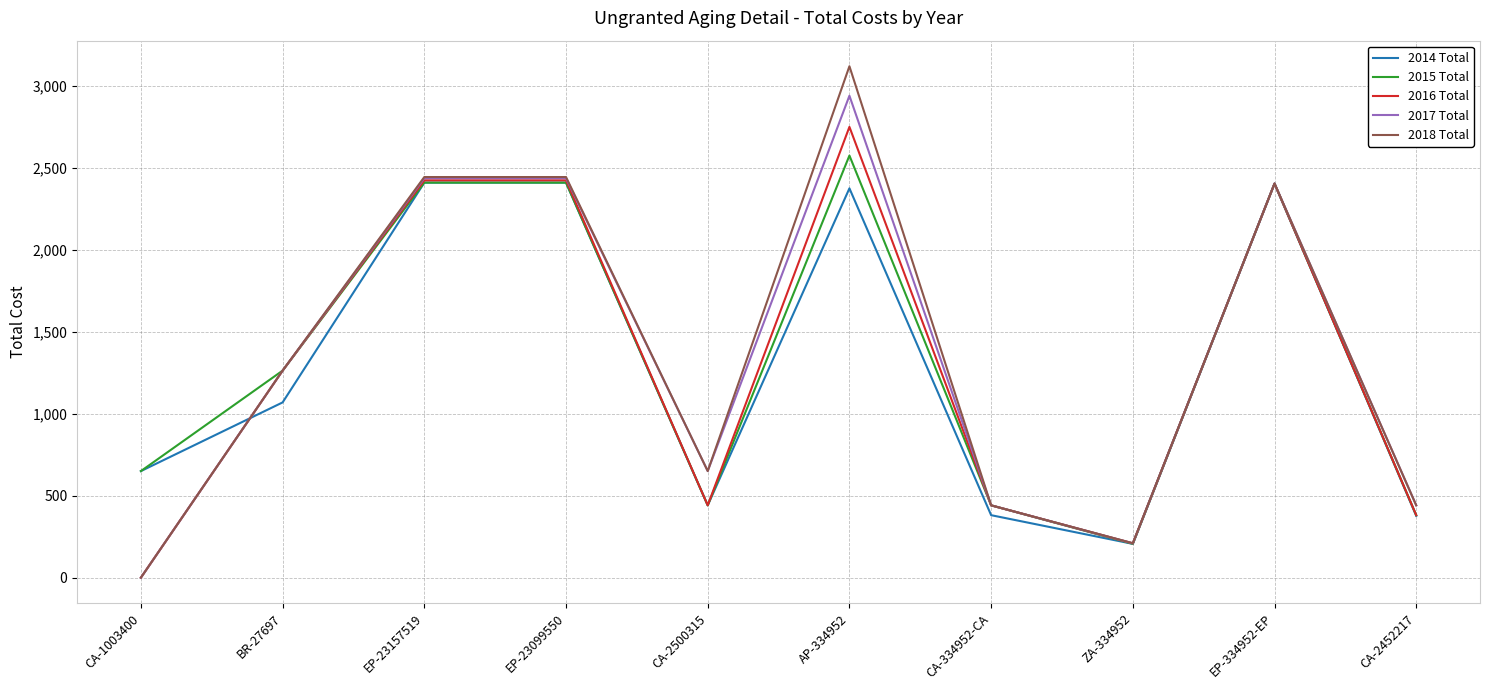

What is the total value across all series at EP-23099550?

12125